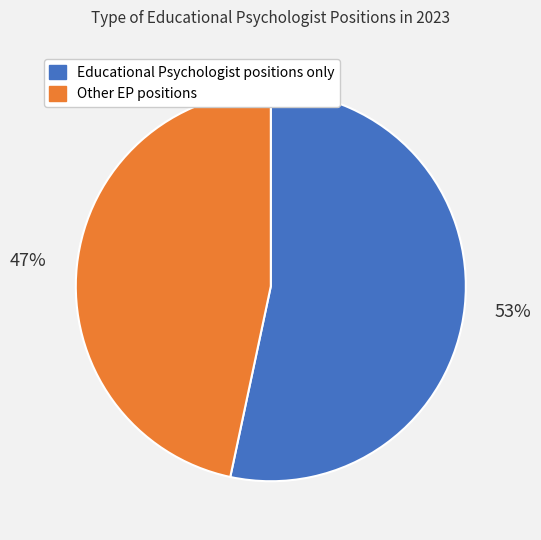

Is it true that Other EP positions is 54% of the pie?

False